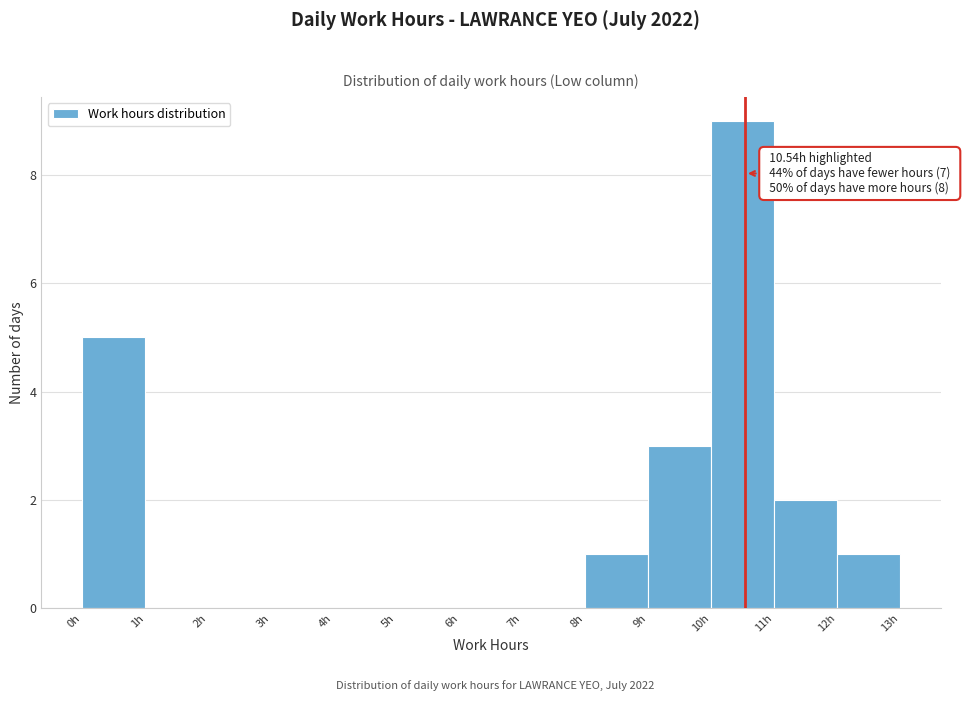

Which range on the x-axis has the tallest bar?

10 to 11